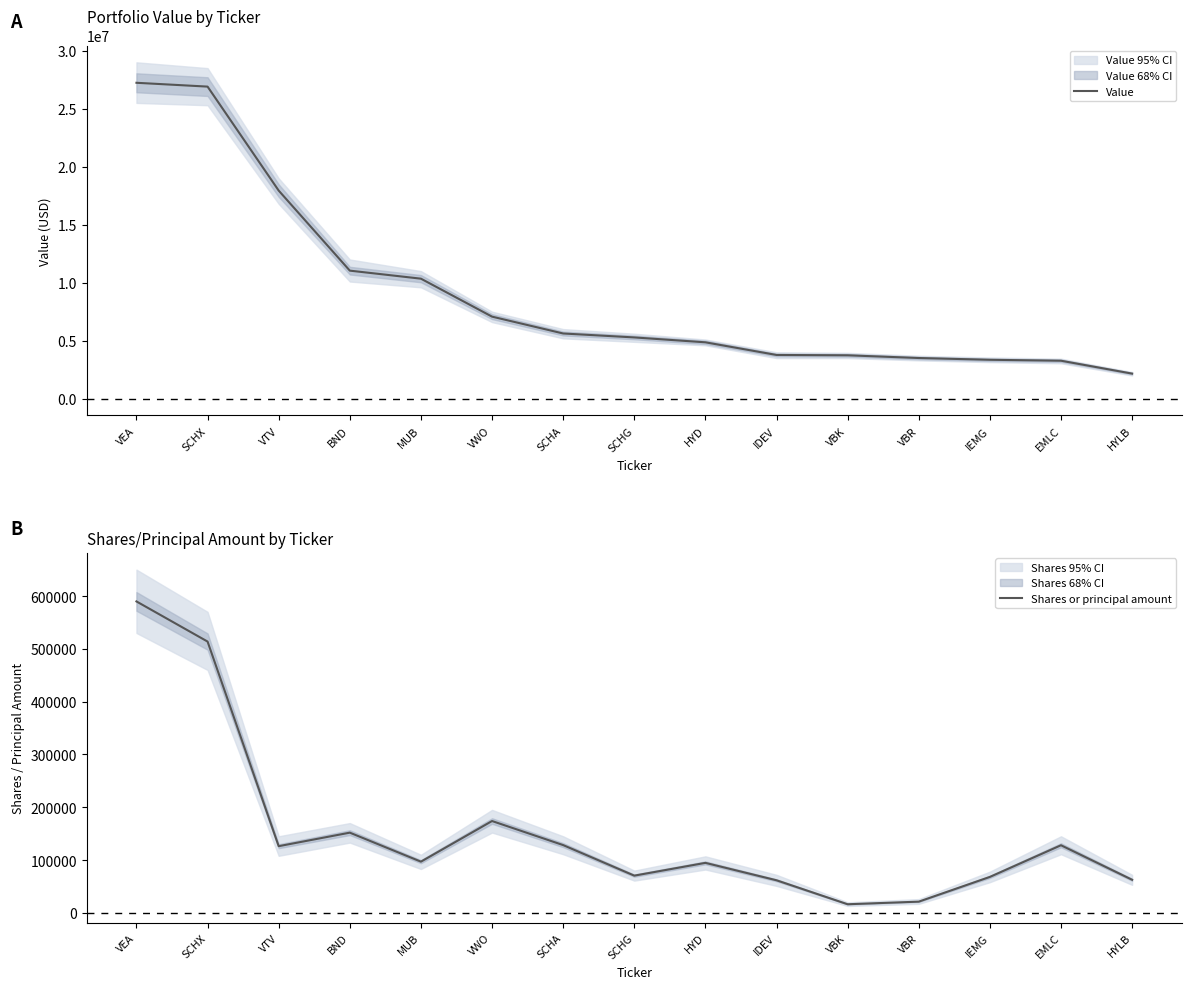

The value of Value at VBK is 1890729. True or false?

False